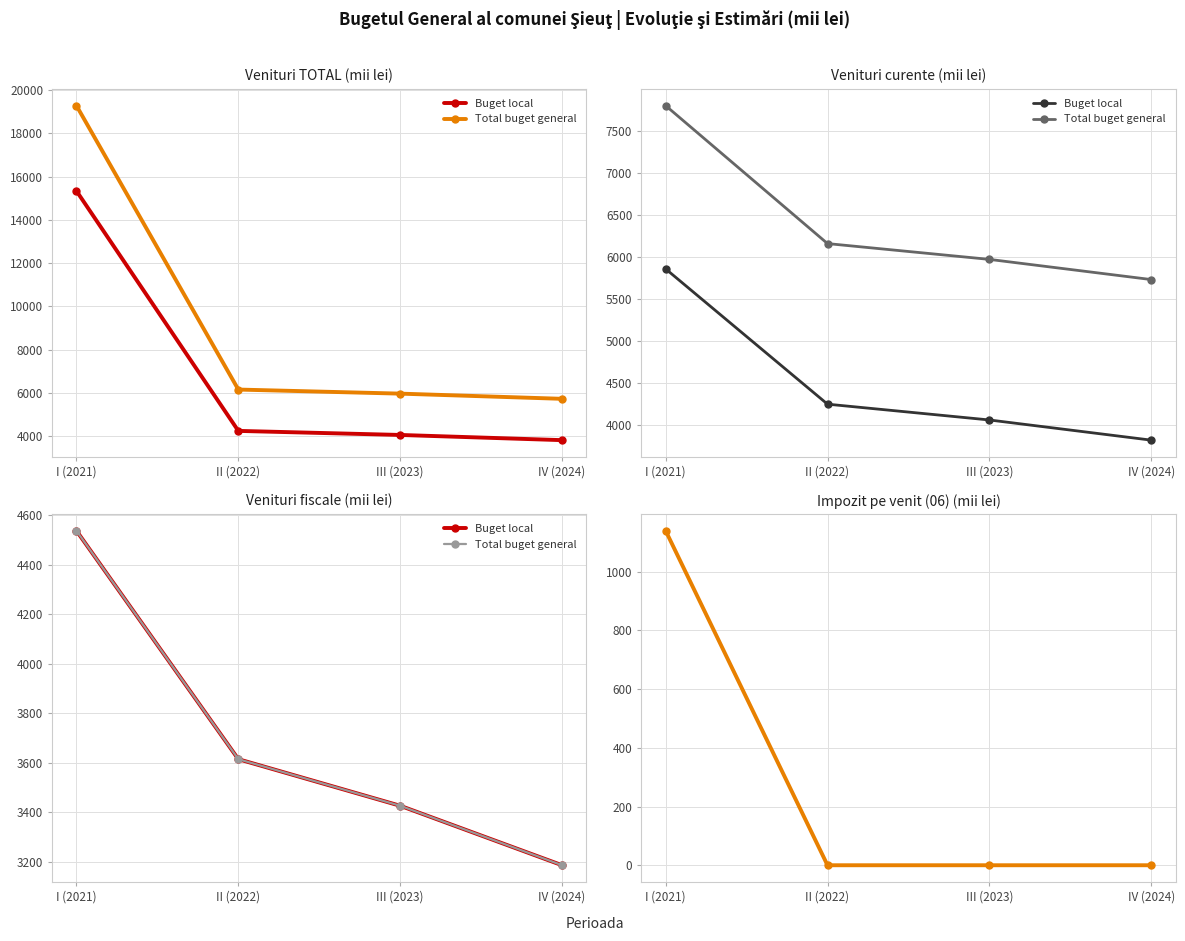

How many series are shown in this chart?

2